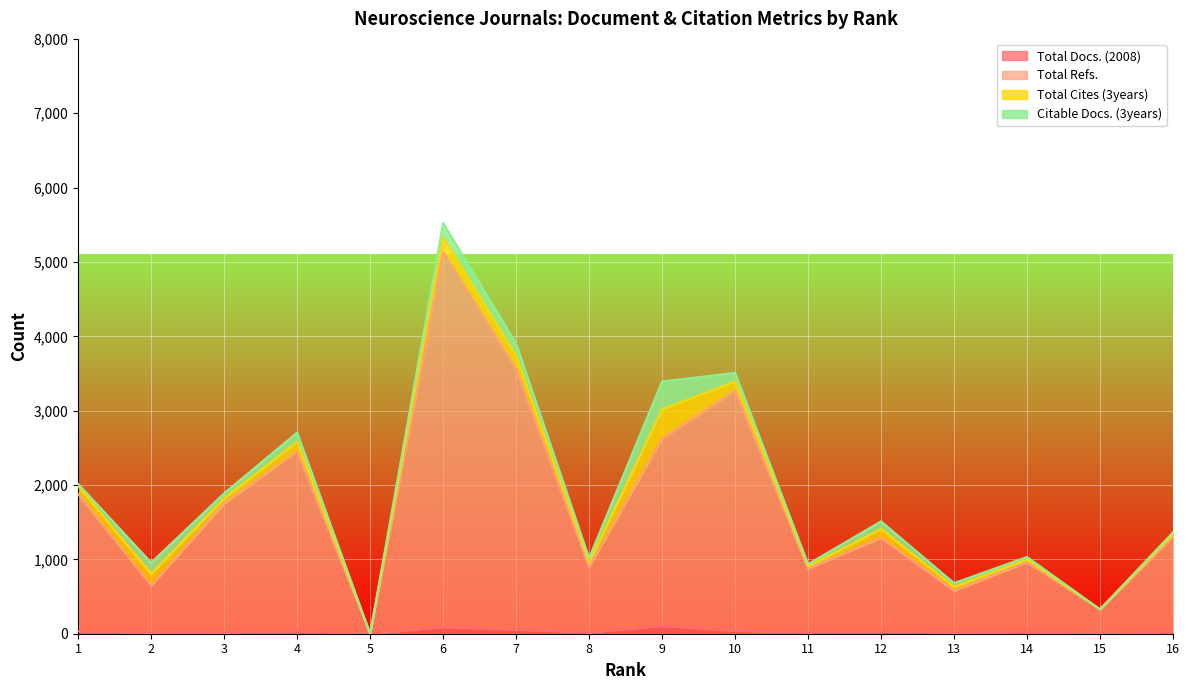

True or false: Total Refs. and Total Docs. (2008) intersect in this chart.

False